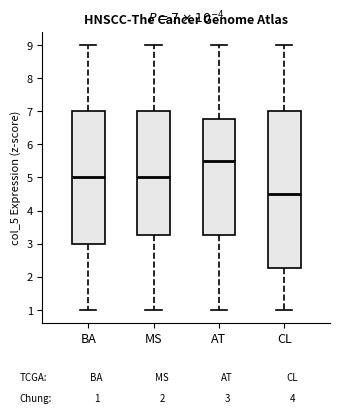

Which box is the tallest, from its lower edge to its upper edge?

CL